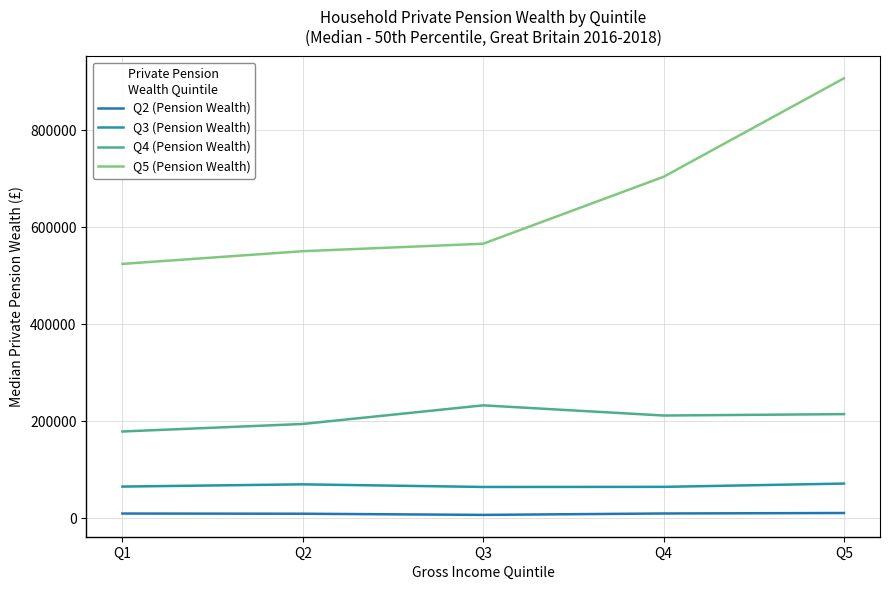

The Q4 (Pension Wealth) series shows 384884 at Q5. True or false?

False